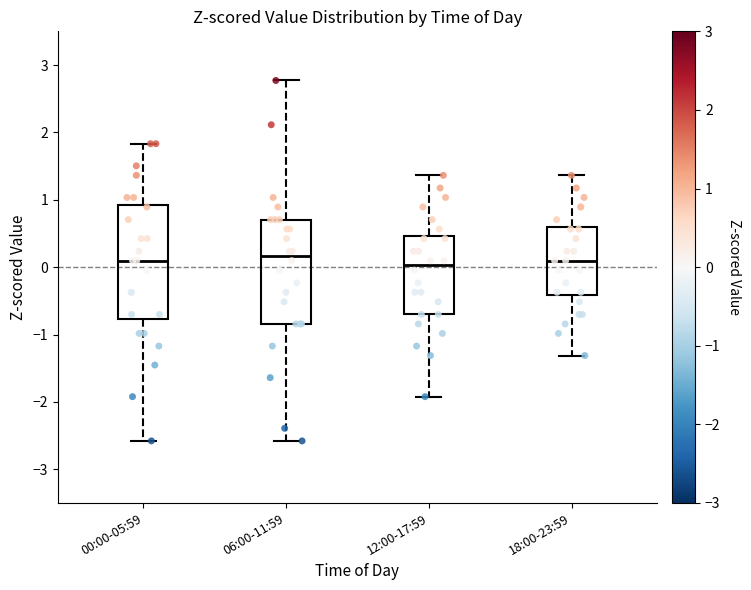

Reading left to right, transcribe this box plot: for each box, give where its median line is, the range the box spans, and where its two whiskers end, as read against the y-axis. The values are not printed on the chart, so give them approximately, as read against the axis.

00:00-05:59: median 0.1, box -0.8 to 0.9, whiskers -2.6 to 1.8
06:00-11:59: median 0.2, box -0.8 to 0.7, whiskers -2.6 to 2.8
12:00-17:59: median 0.0, box -0.7 to 0.5, whiskers -1.9 to 1.4
18:00-23:59: median 0.1, box -0.4 to 0.6, whiskers -1.3 to 1.4